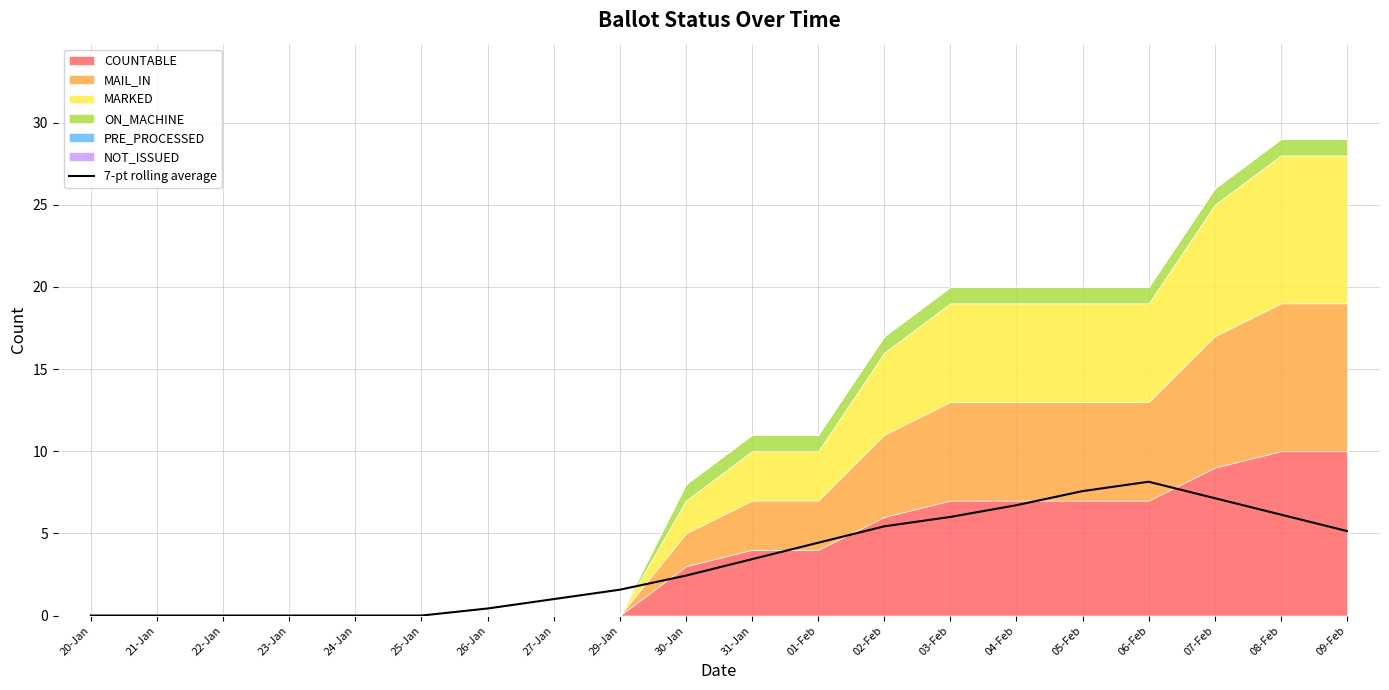

Between 22-Jan and 03-Feb, which is larger?

03-Feb